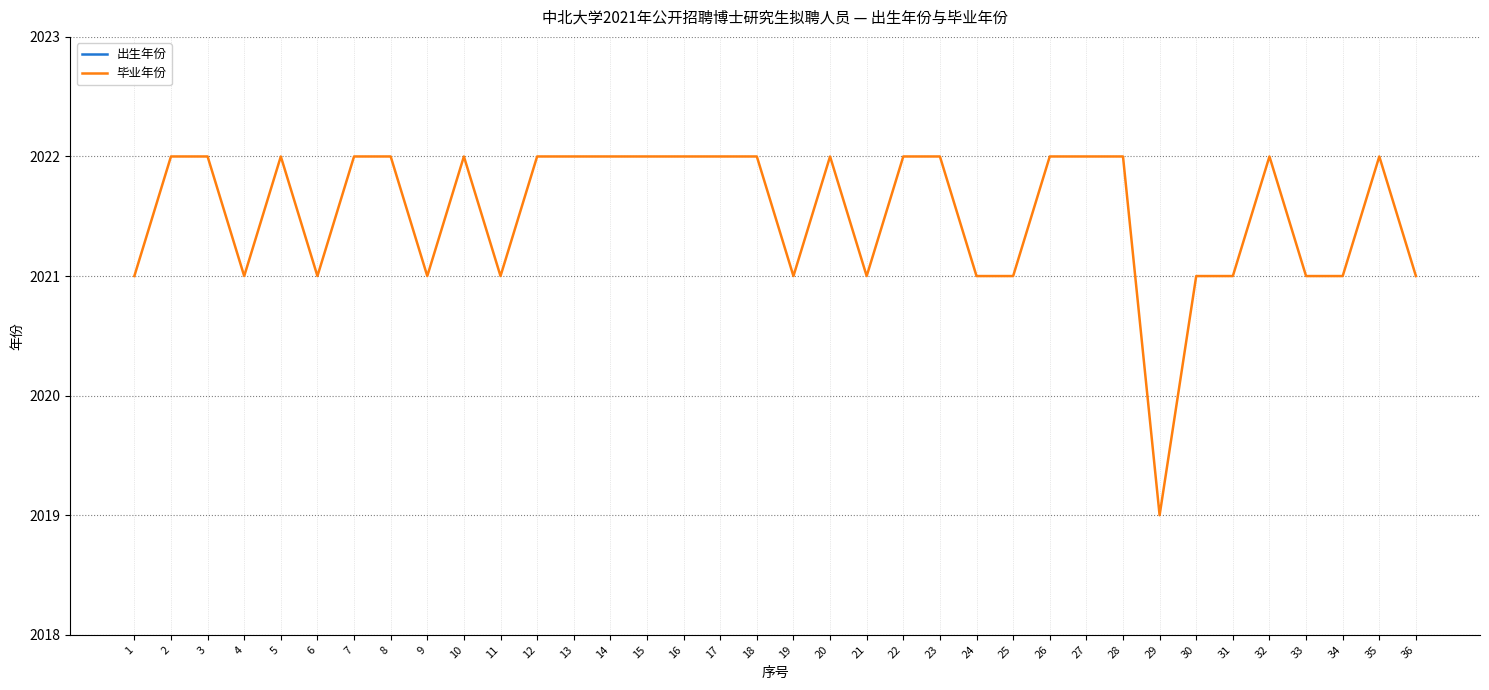

Rank the categories by 毕业年份 value from highest to lowest.

2, 3, 5, 7, 8, 10, 12, 13, 14, 15, 16, 17, 18, 20, 22, 23, 26, 27, 28, 32, 35, 1, 4, 6, 9, 11, 19, 21, 24, 25, 30, 31, 33, 34, 36, 29